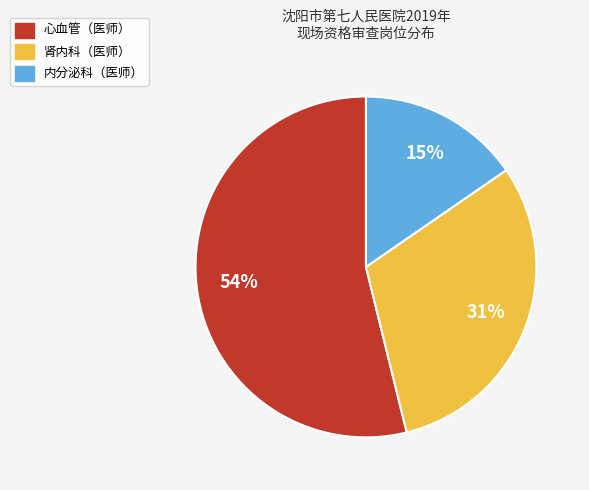

Count the number of slices in the pie.

3